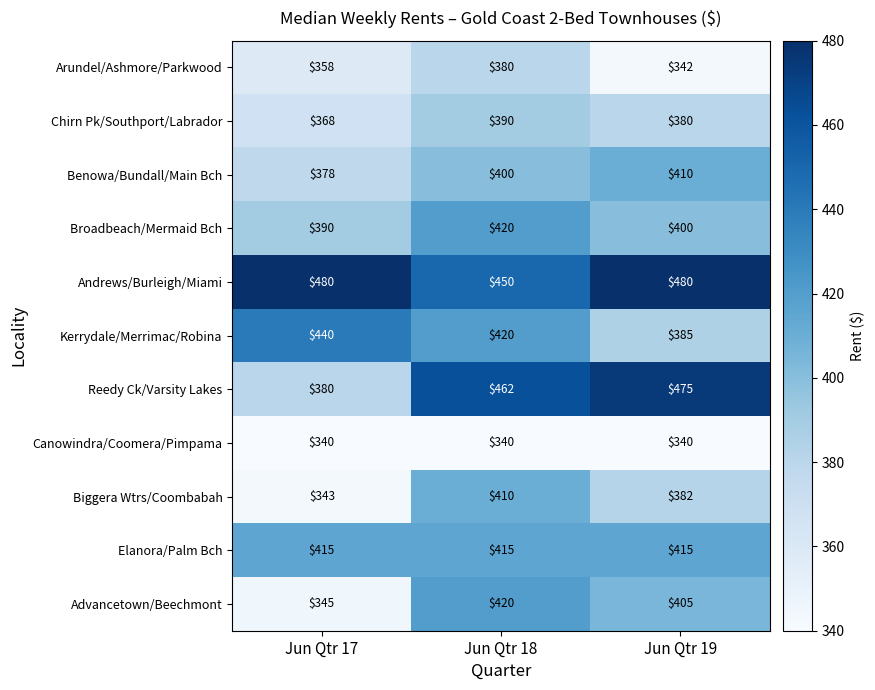

Which category has the highest value in the Reedy Ck/Varsity Lakes series?

Jun Qtr 19